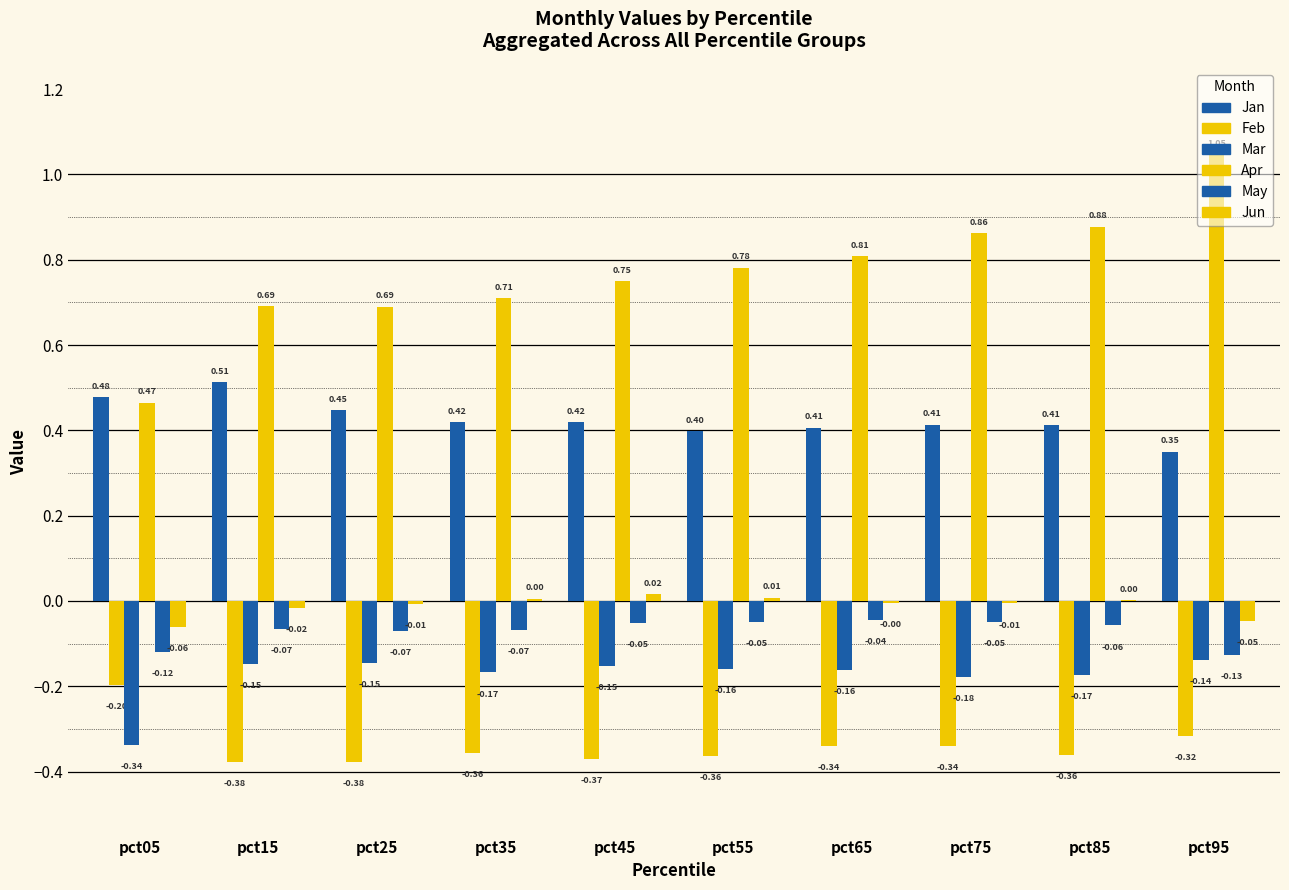

How many groups of bars are there?

10